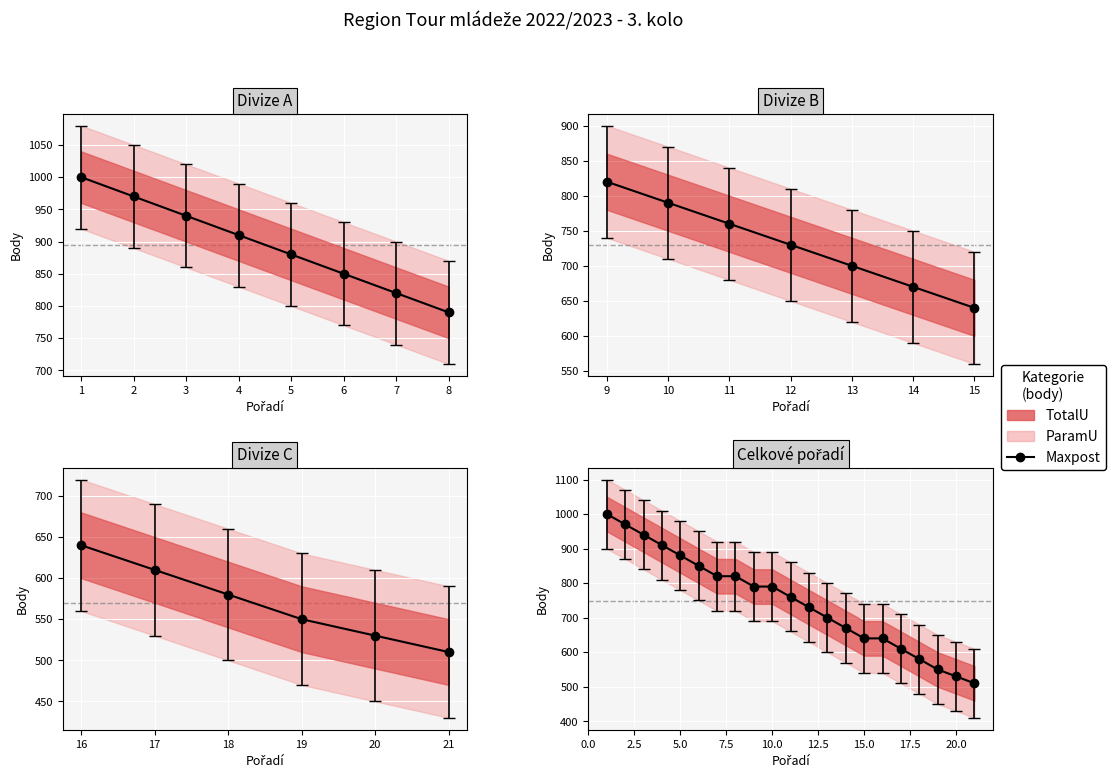

Does the chart display data point markers on the line(s)?

Yes